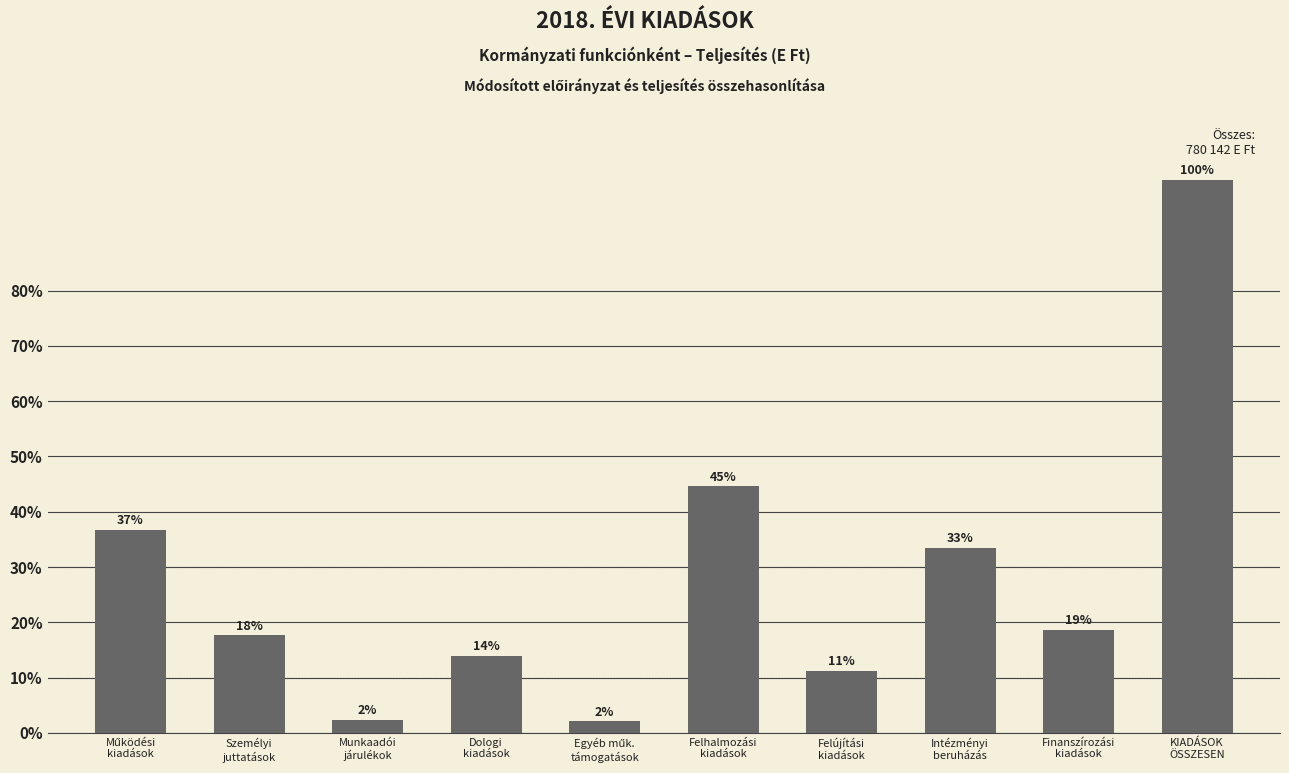

Does the chart contain any negative values?

No